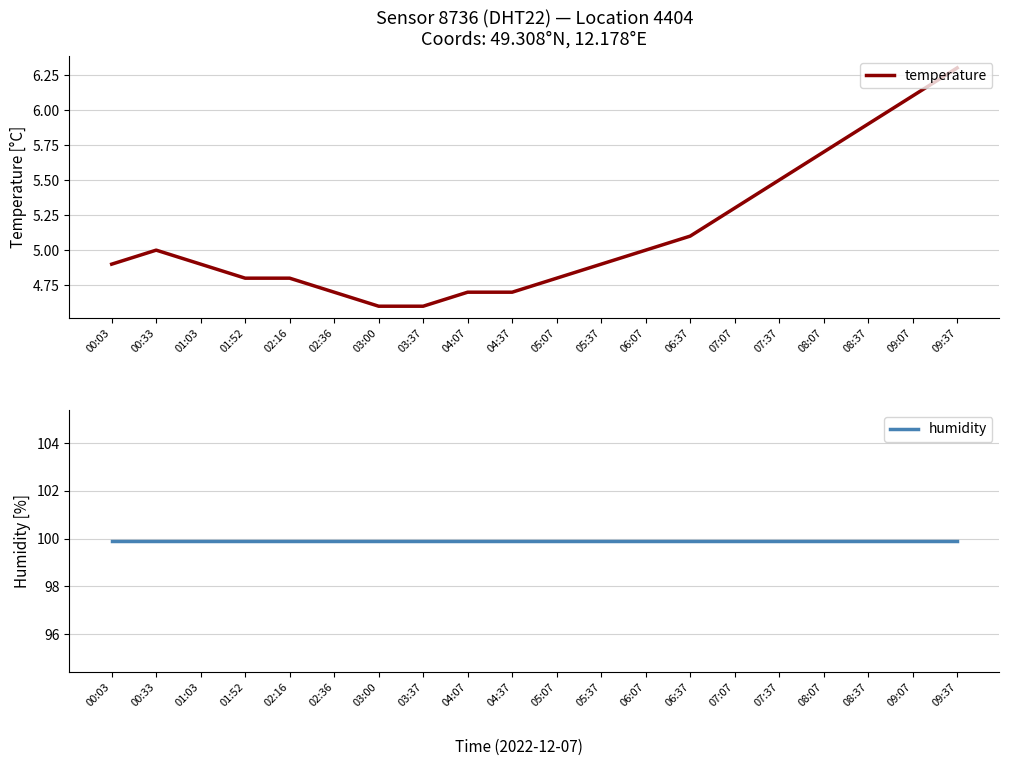

At which category is the sum across all series the highest?

09:37